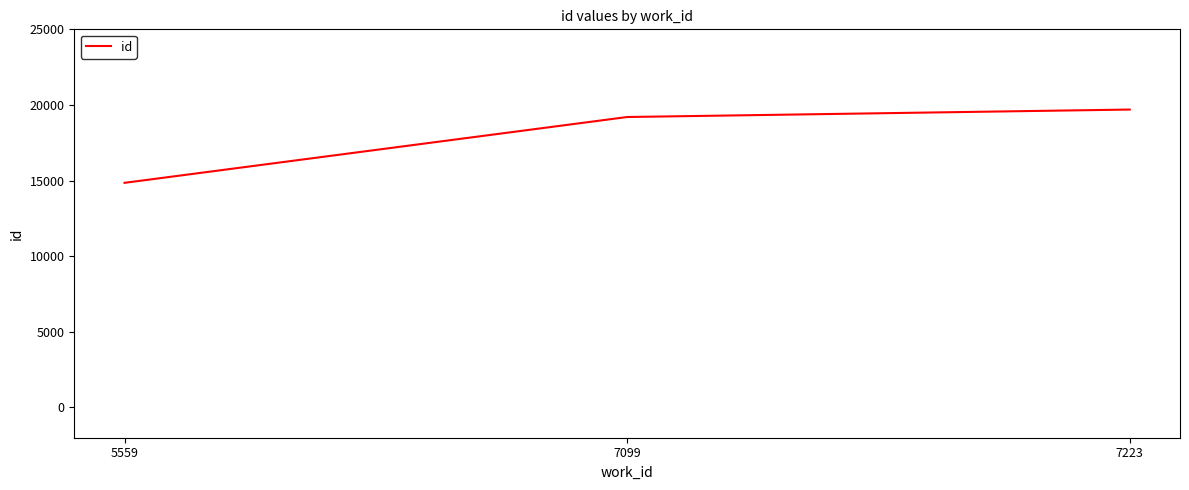

What is the maximum value shown in the chart?

19697